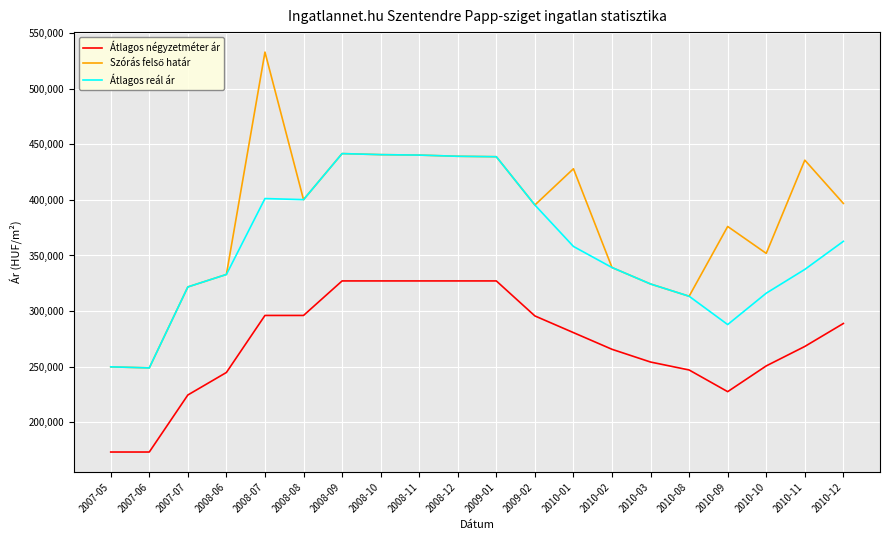

Which category has the highest value across all series?

2008-07